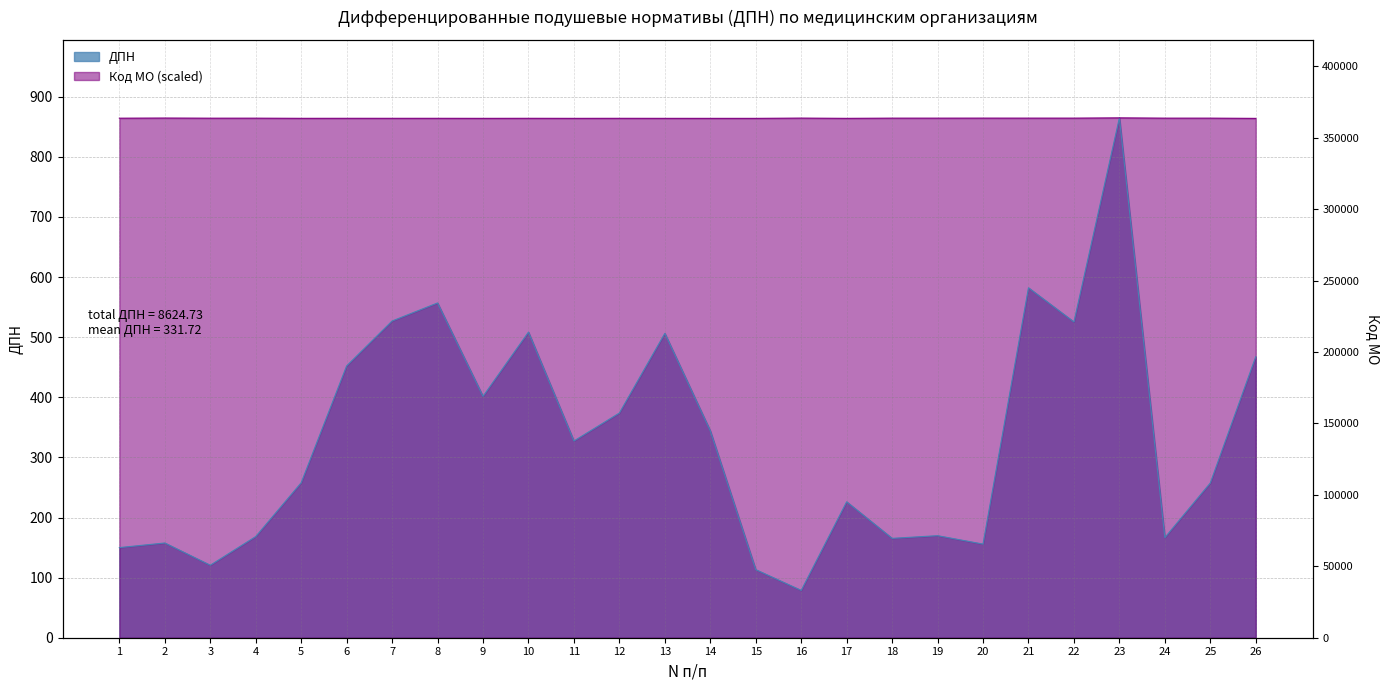

True or false: the data shows 210.8 at 13.

False